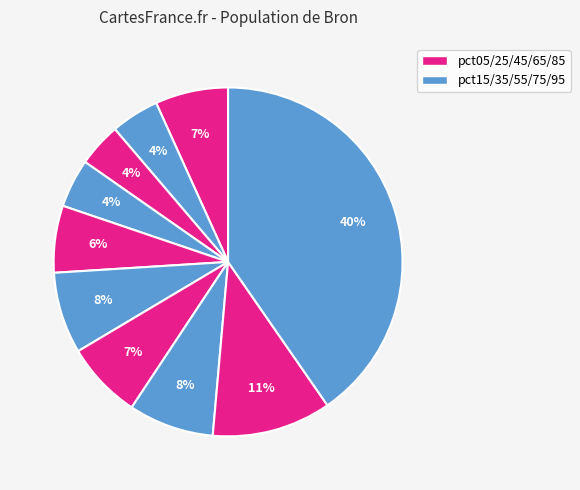

How many segments does this pie chart have?

10